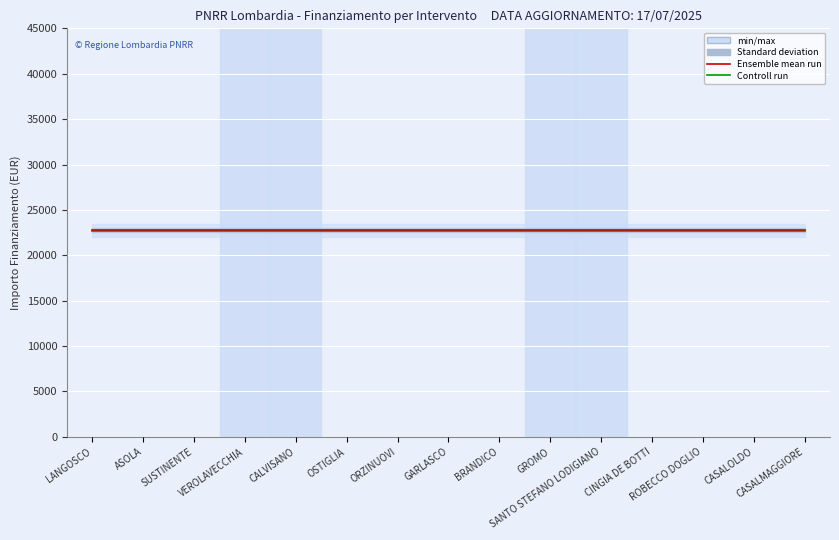

What is the highest value of the Ensemble mean run series?

22750